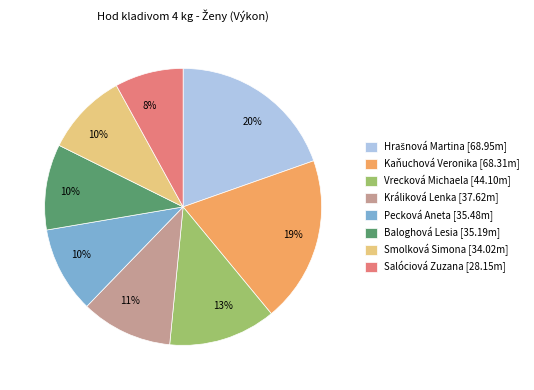

How many segments does this pie chart have?

8